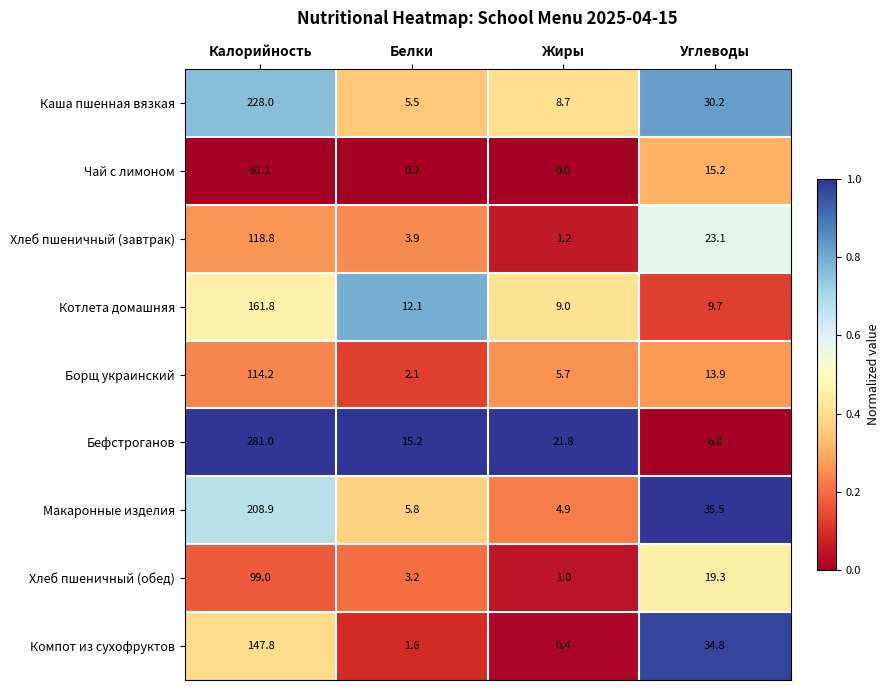

Rank the series by their maximum value, from highest to lowest.

Бефстроганов, Каша пшенная вязкая, Макаронные изделия, Котлета домашняя, Компот из сухофруктов, Хлеб пшеничный (завтрак), Борщ украинский, Хлеб пшеничный (обед), Чай с лимоном